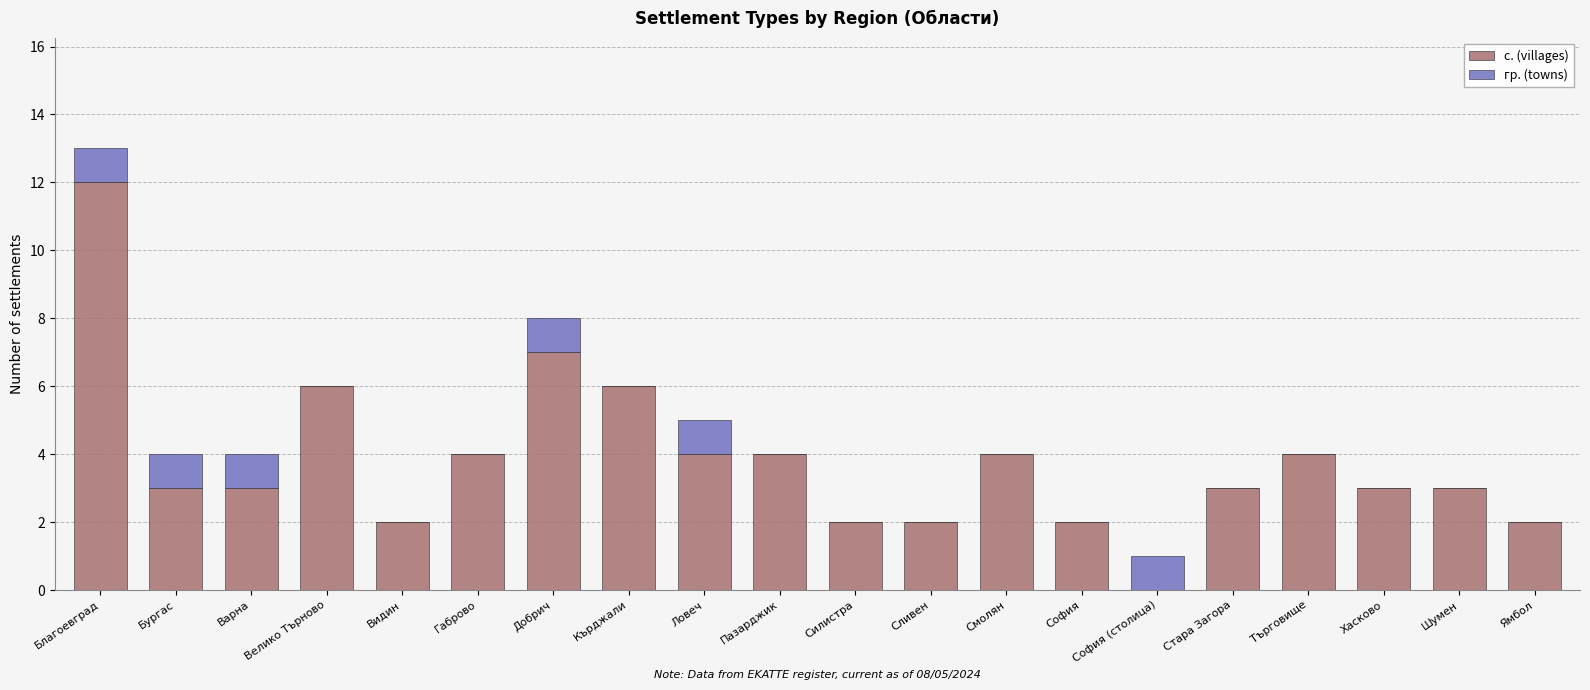

What is the sum of the с. (villages) values at Добрич and Велико Търново?

13